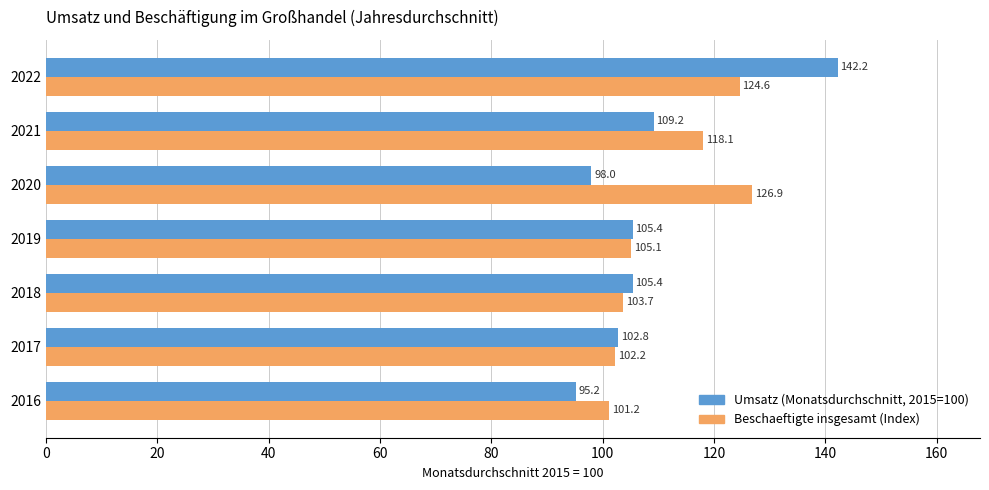

What is the average value of the Beschaeftigte insgesamt (Index) series?

111.7